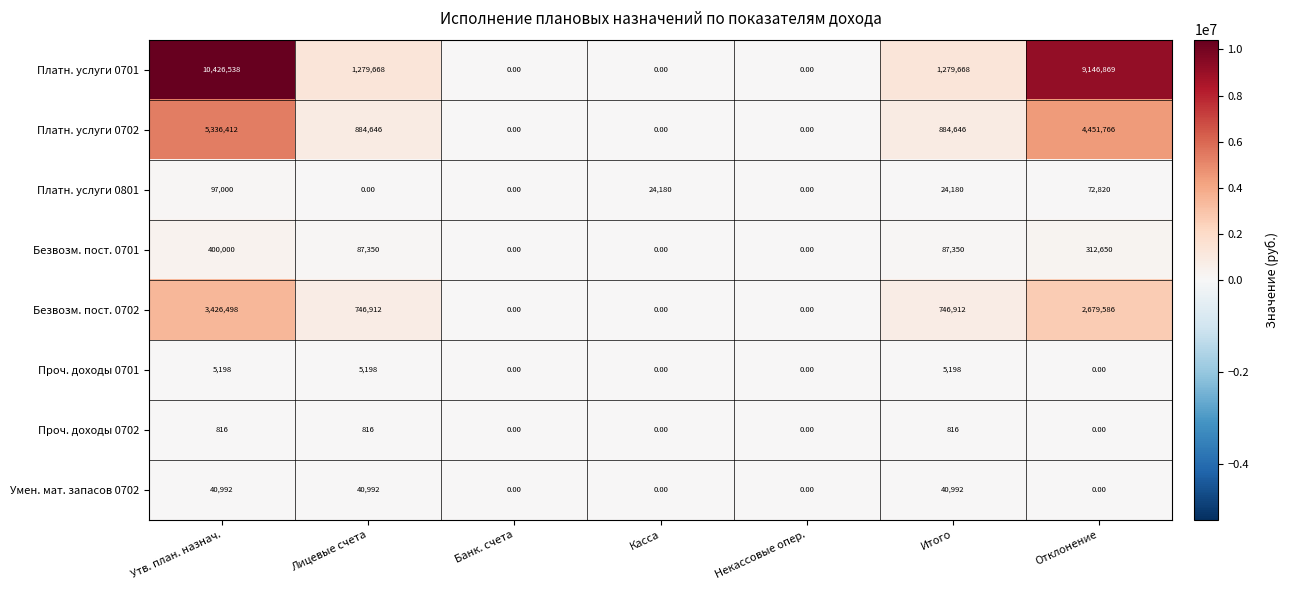

At which category is the sum across all series the highest?

Утв. план. назнач.